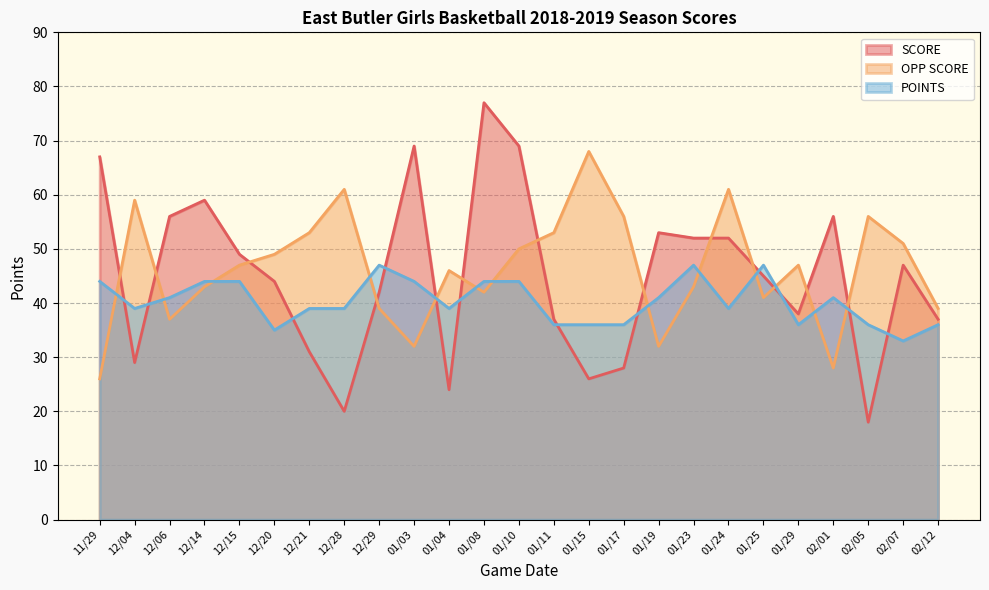

What is the total value across all series at 02/12?

112